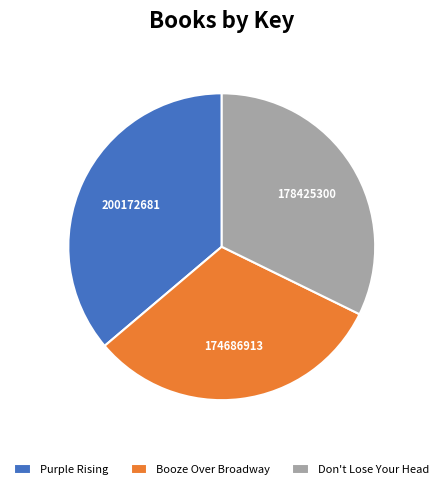

Is it true that Don't Lose Your Head is 41% of the pie?

False